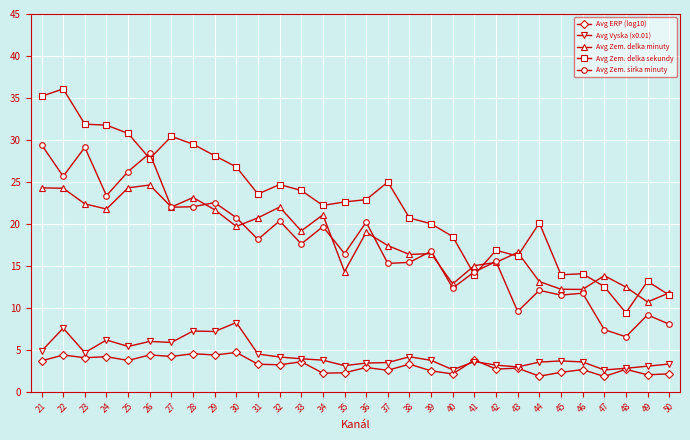

True or false: Avg Zem. delka minuty and Avg Zem. sirka minuty intersect in this chart.

True